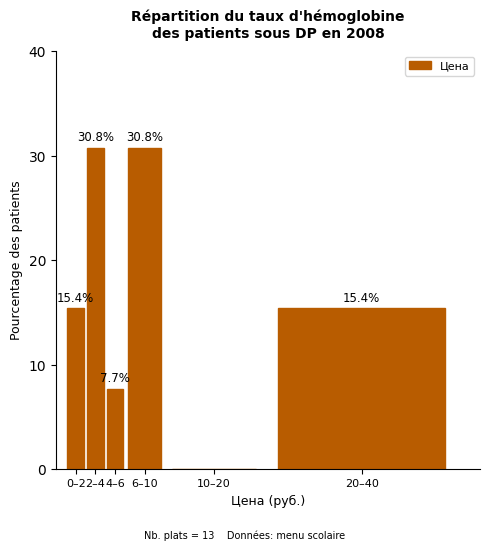

Reading left to right, what are all the values shown in this chart?

0–2=15.4	2–4=30.8	4–6=7.7	6–10=30.8	10–20=0.0	20–40=15.4